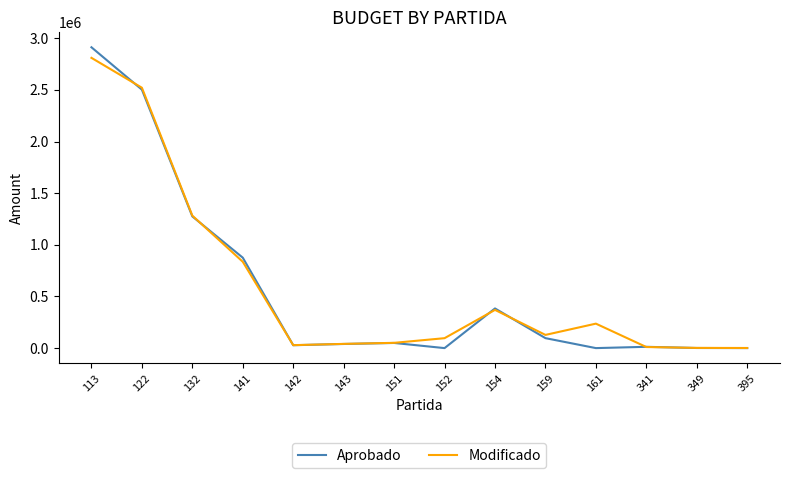

What is the average value of the Modificado series?

600915.3